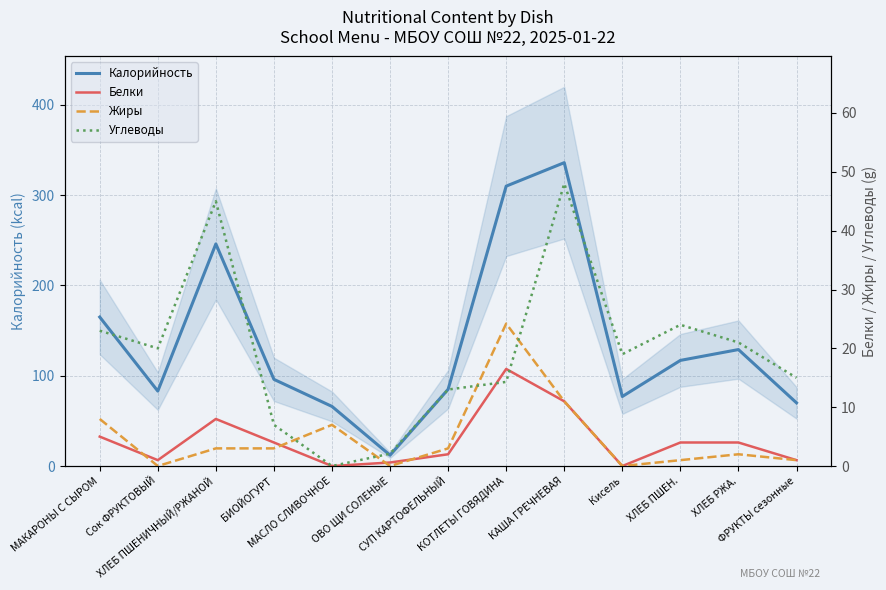

Which category has the lowest value in the Белки series?

МАСЛО СЛИВОЧНОЕ